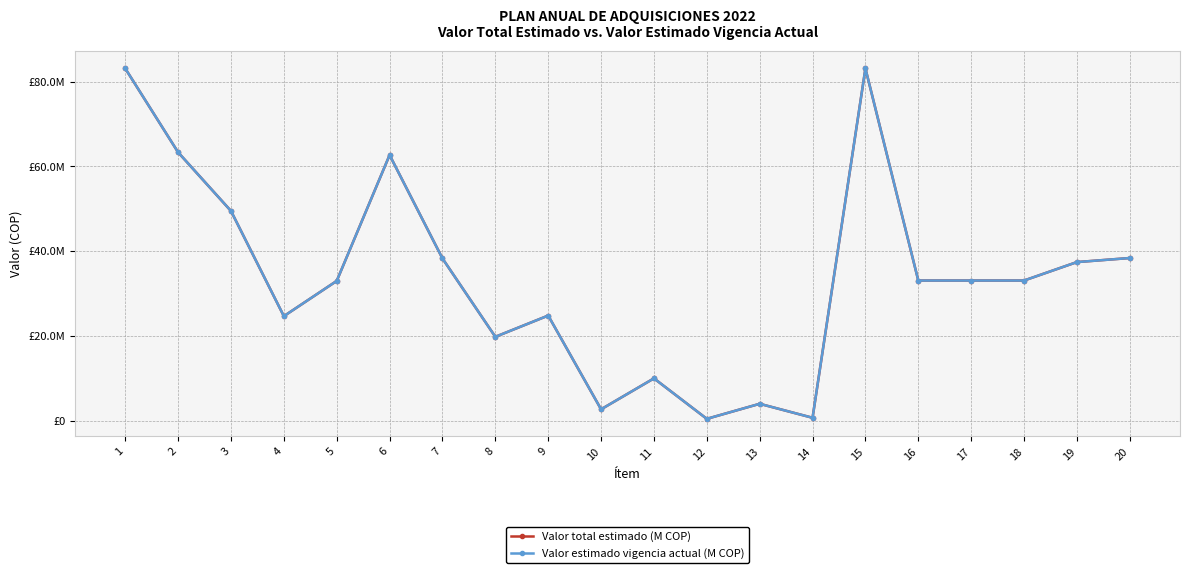

The value of Valor estimado vigencia actual (M COP) at 2 is 30363591.2. True or false?

False